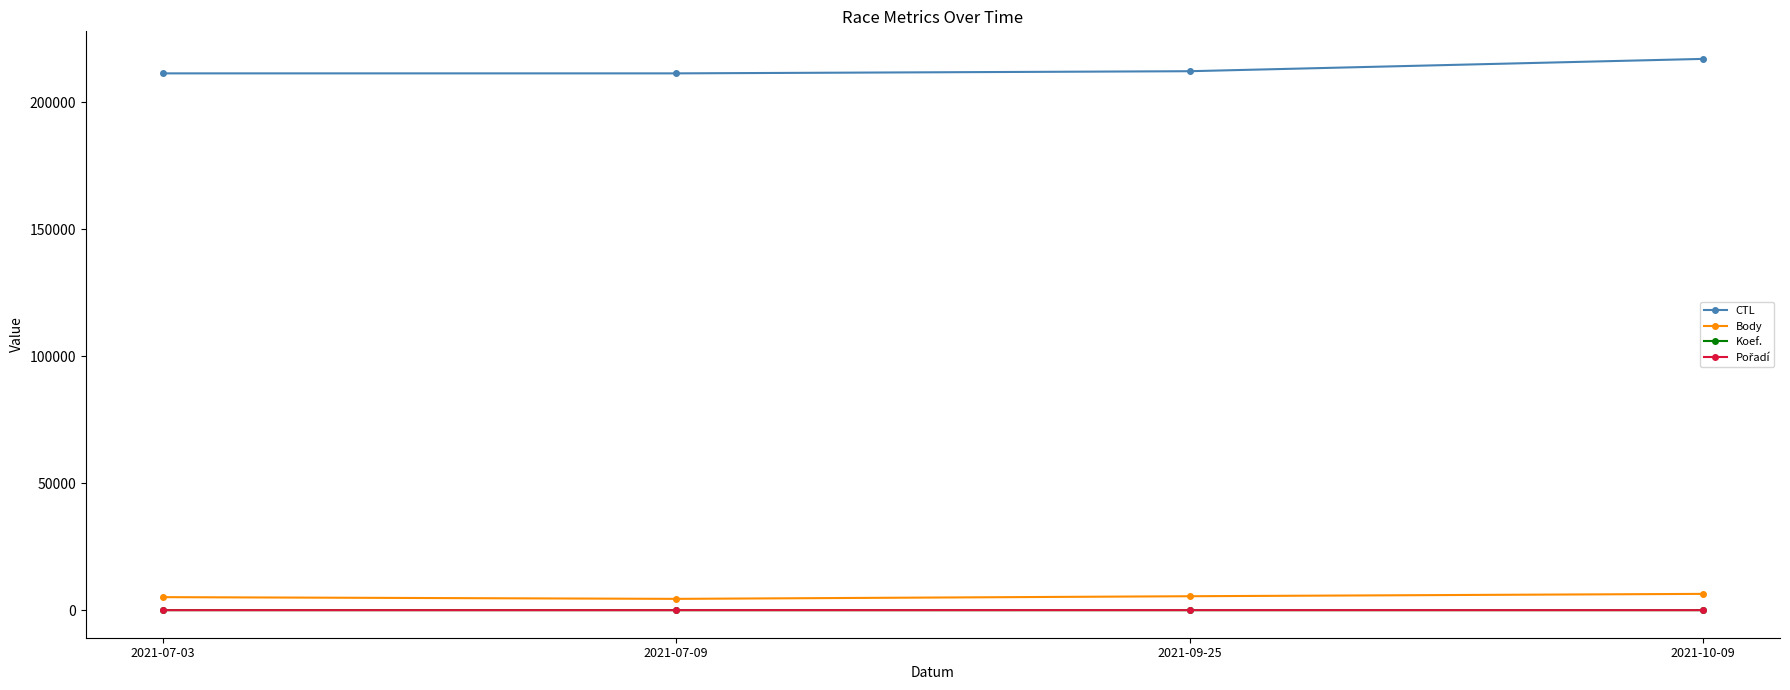

What position from the right is 2021-09-25?

2